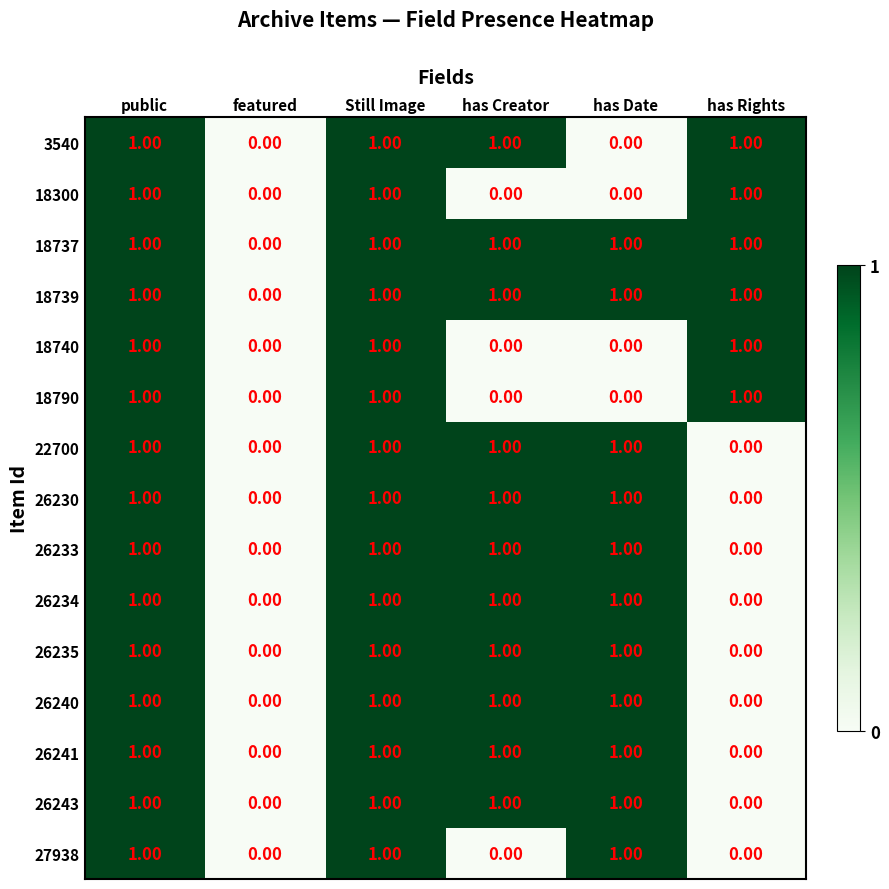

What is the sum of all 26230 values?

4